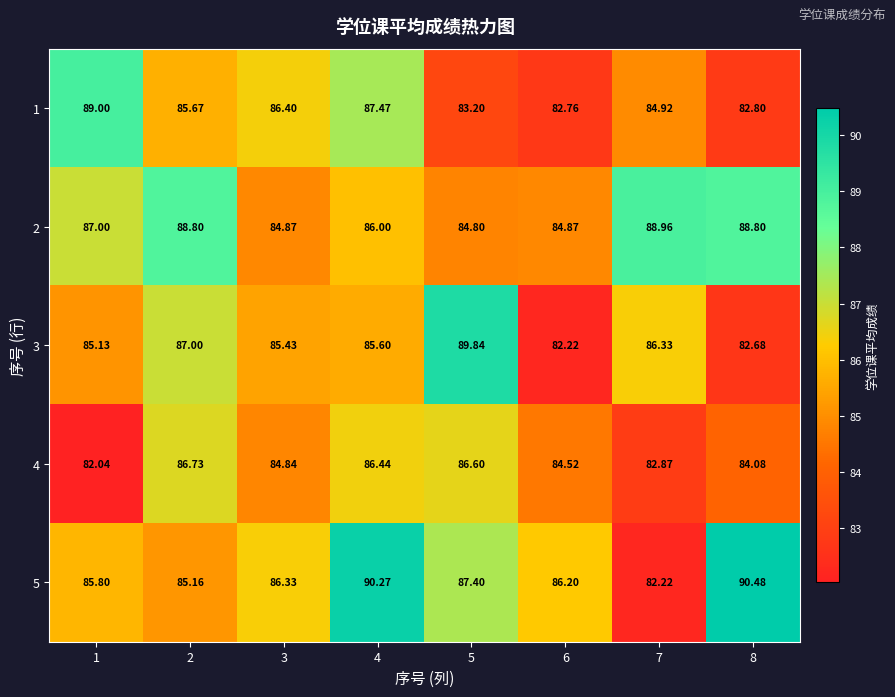

Which series has the widest spread of values?

5